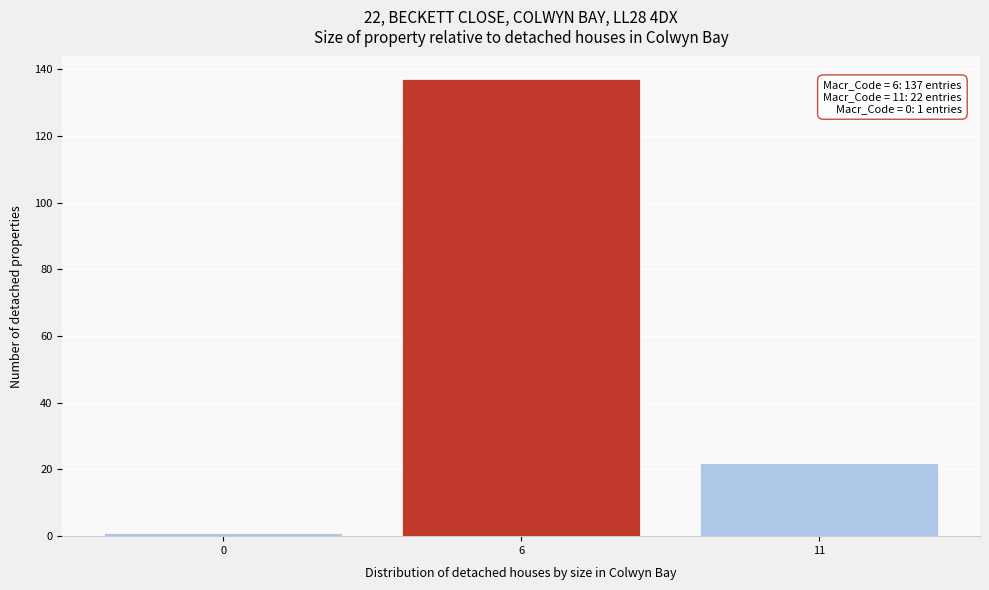

Reading left to right, transcribe all the data shown in this chart.

1	137	22